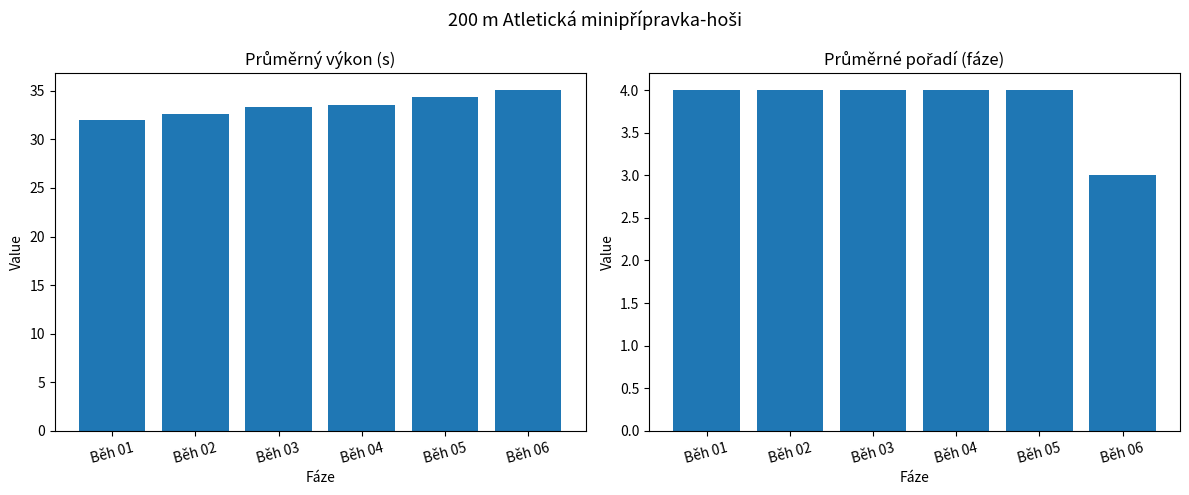

What is the value of the Průměrné pořadí (fáze) bar at the 6th from the left?

3.0